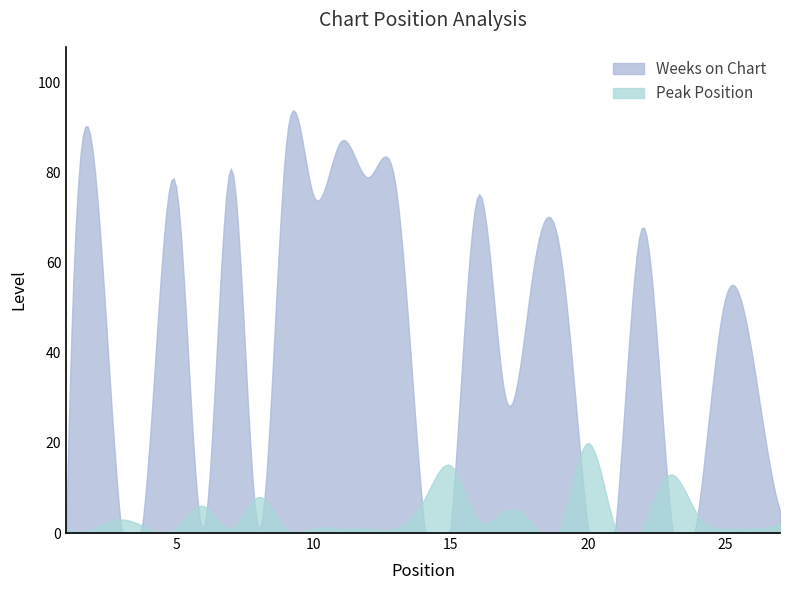

Does the chart have visible grid lines?

No